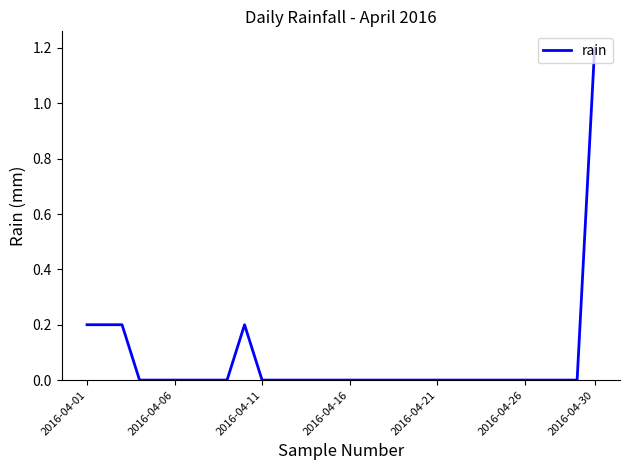

What is the greatest value displayed?

1.2